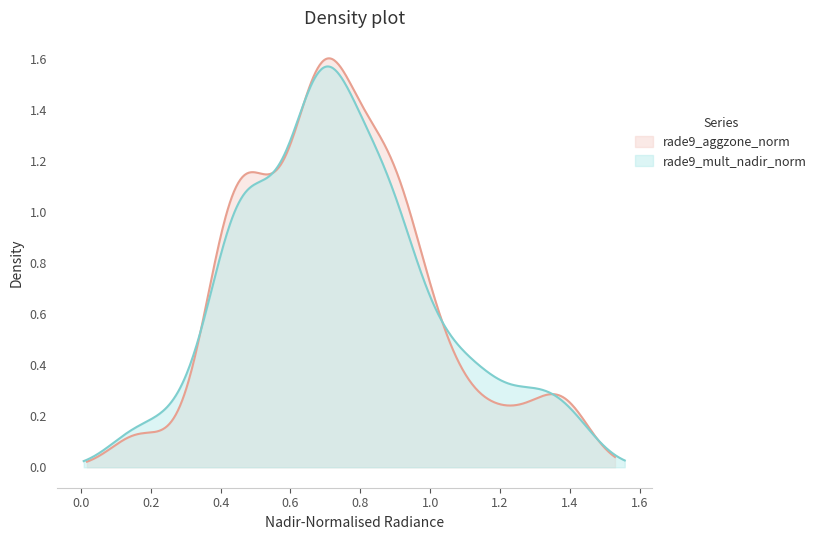

At how many categories does at least one series exceed 0?

40